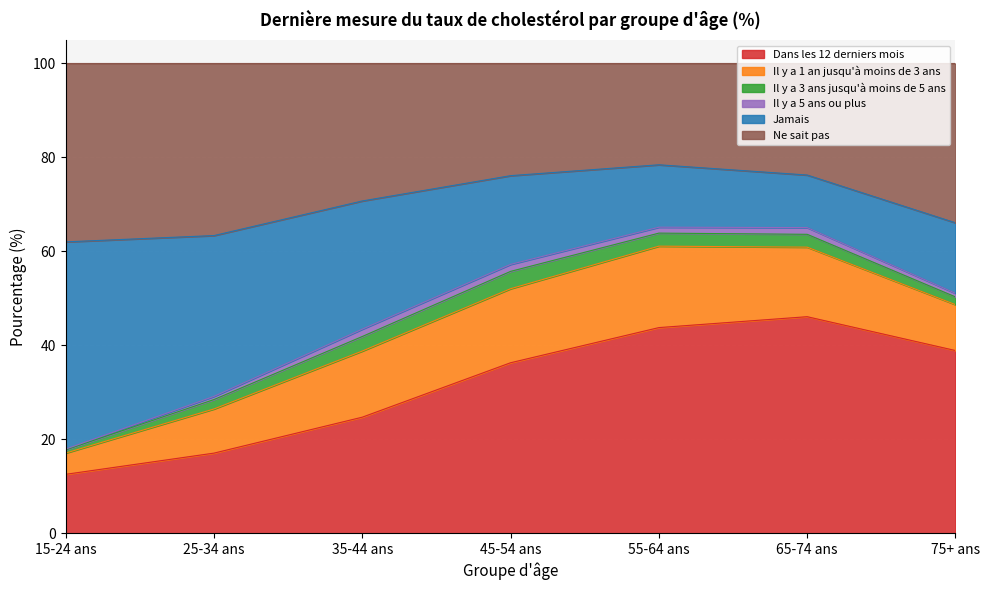

How many interior local peaks does the Dans les 12 derniers mois series have?

1